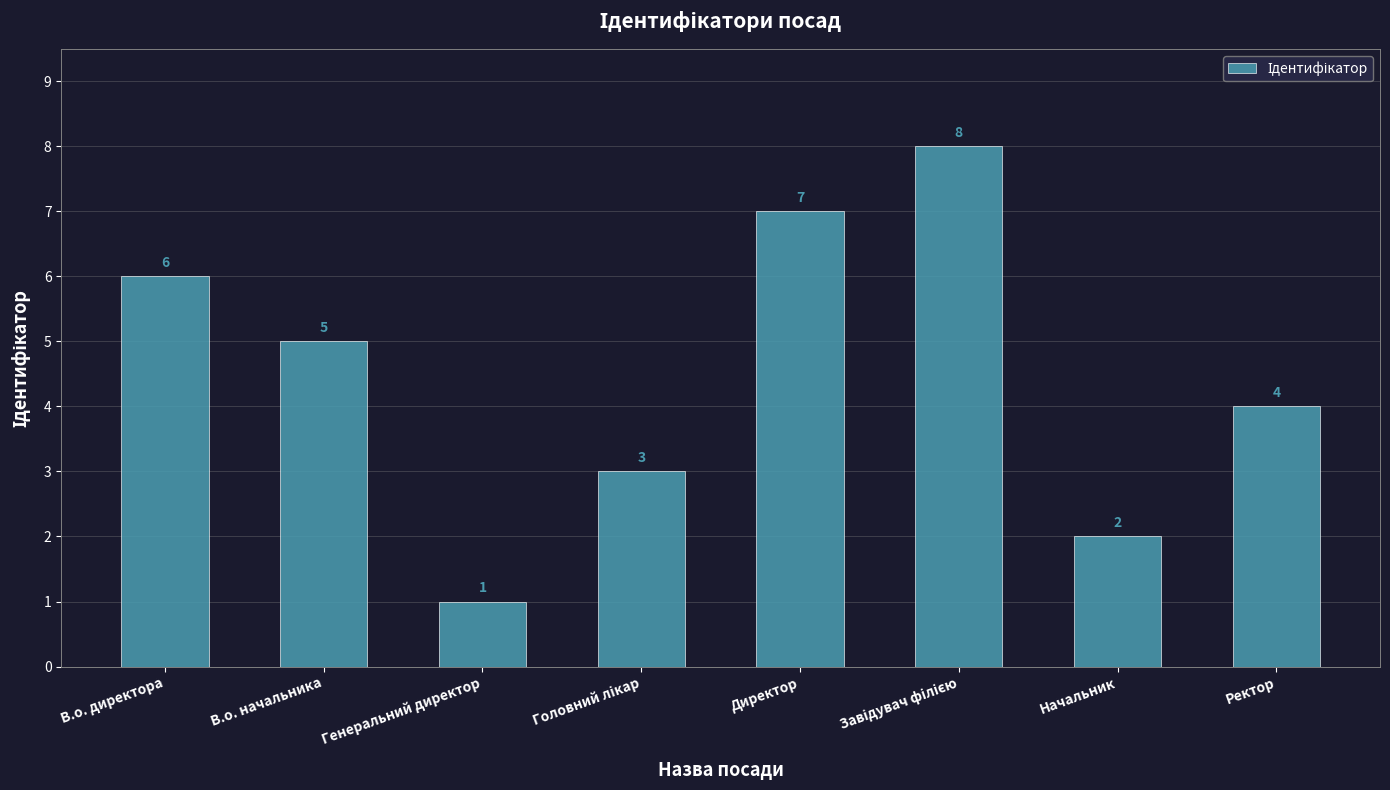

What is the label of the 4th bar from the right?

Директор